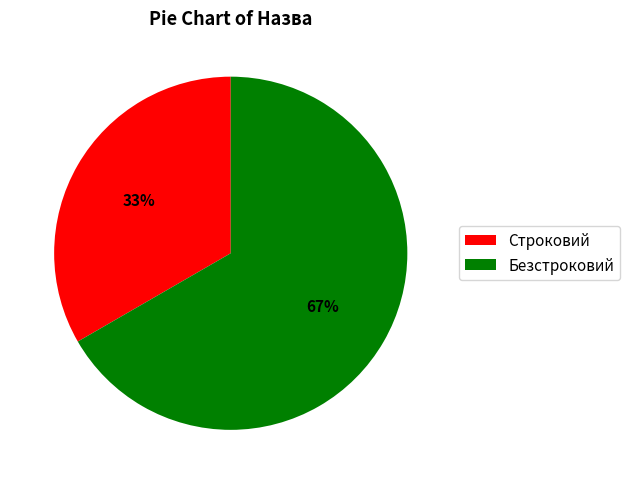

Rank the categories by value from highest to lowest.

Безстроковий, Строковий